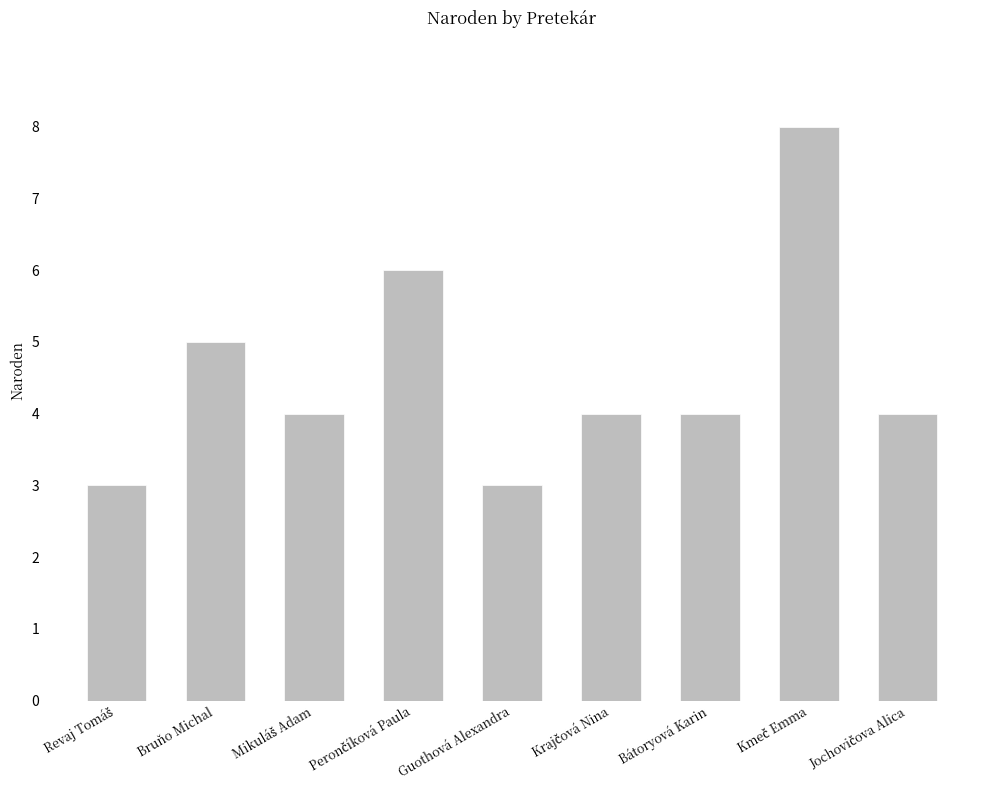

What is the value of the 2nd bar from the left?

5